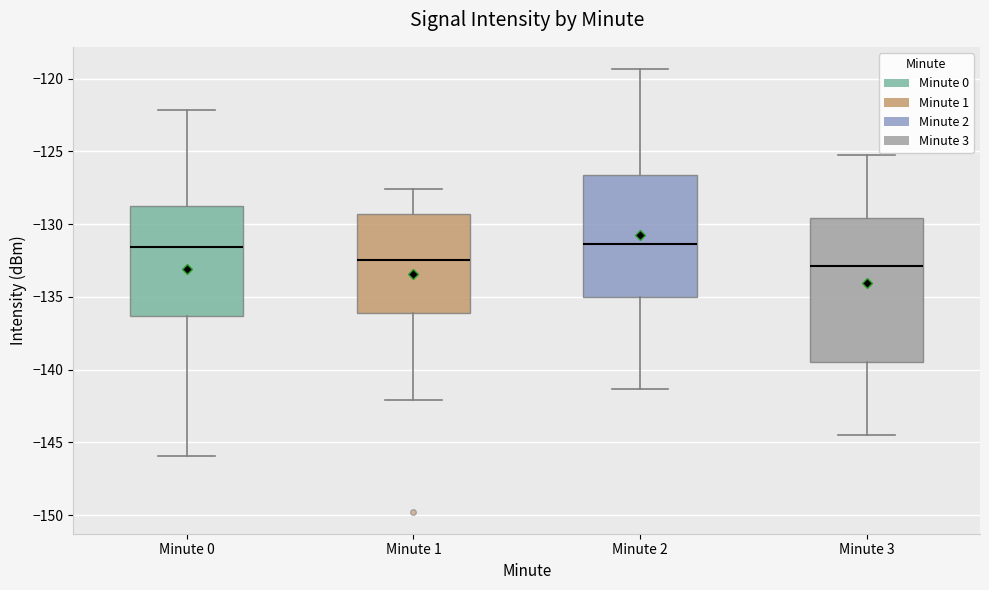

Reading left to right, transcribe this box plot: for each box, give where its median line is, the range the box spans, and where its two whiskers end, as read against the y-axis. The values are not printed on the chart, so give them approximately, as read against the axis.

Minute 0: median -131.5, box -136.5 to -128.5, whiskers -146.0 to -122.0
Minute 1: median -132.5, box -136.0 to -129.5, whiskers -142.0 to -127.5
Minute 2: median -131.5, box -135.0 to -126.5, whiskers -141.5 to -119.5
Minute 3: median -133.0, box -139.5 to -129.5, whiskers -144.5 to -125.0